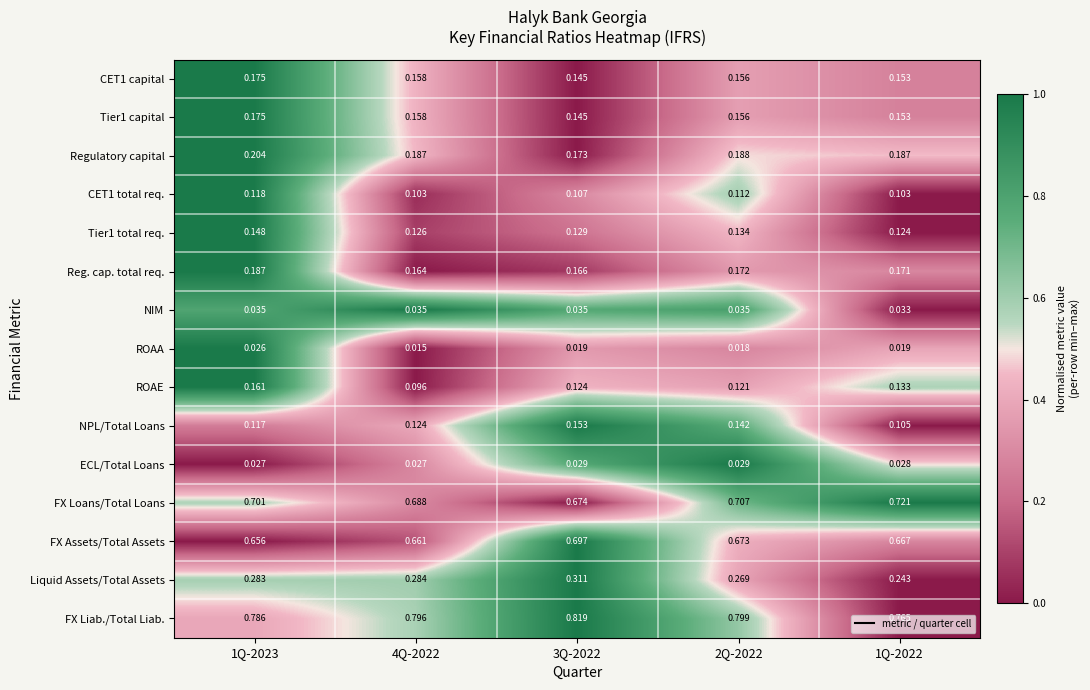

What is the total value across all series at 3Q-2022?

3.7